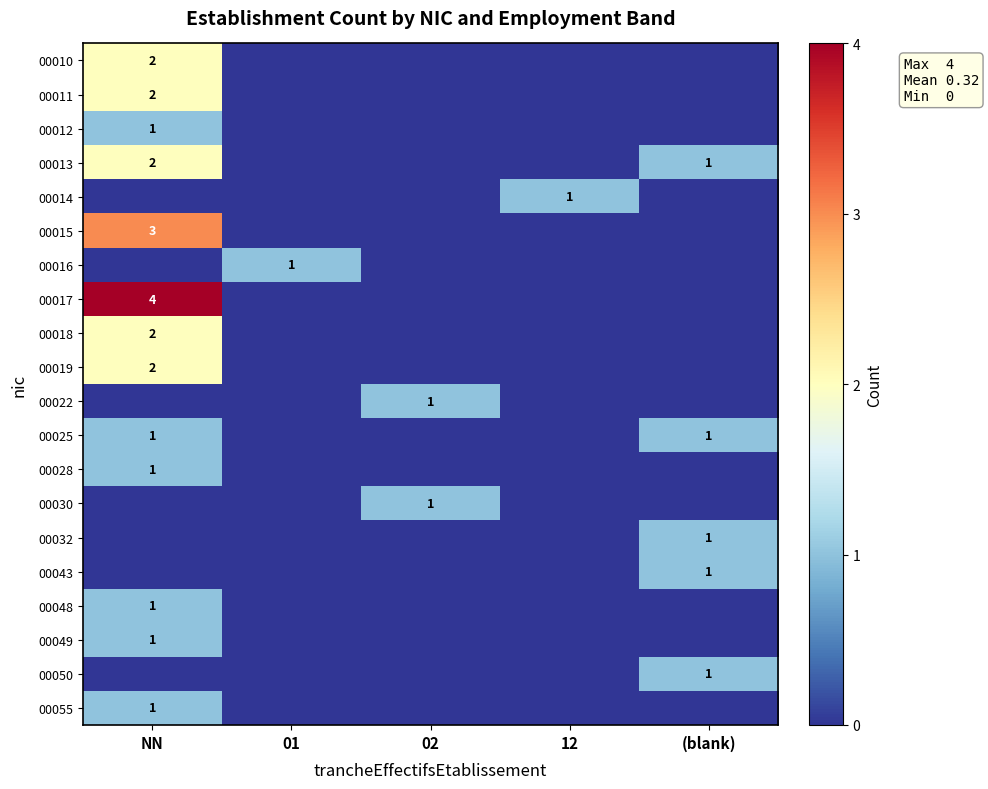

Which category has the lowest value across all series?

01